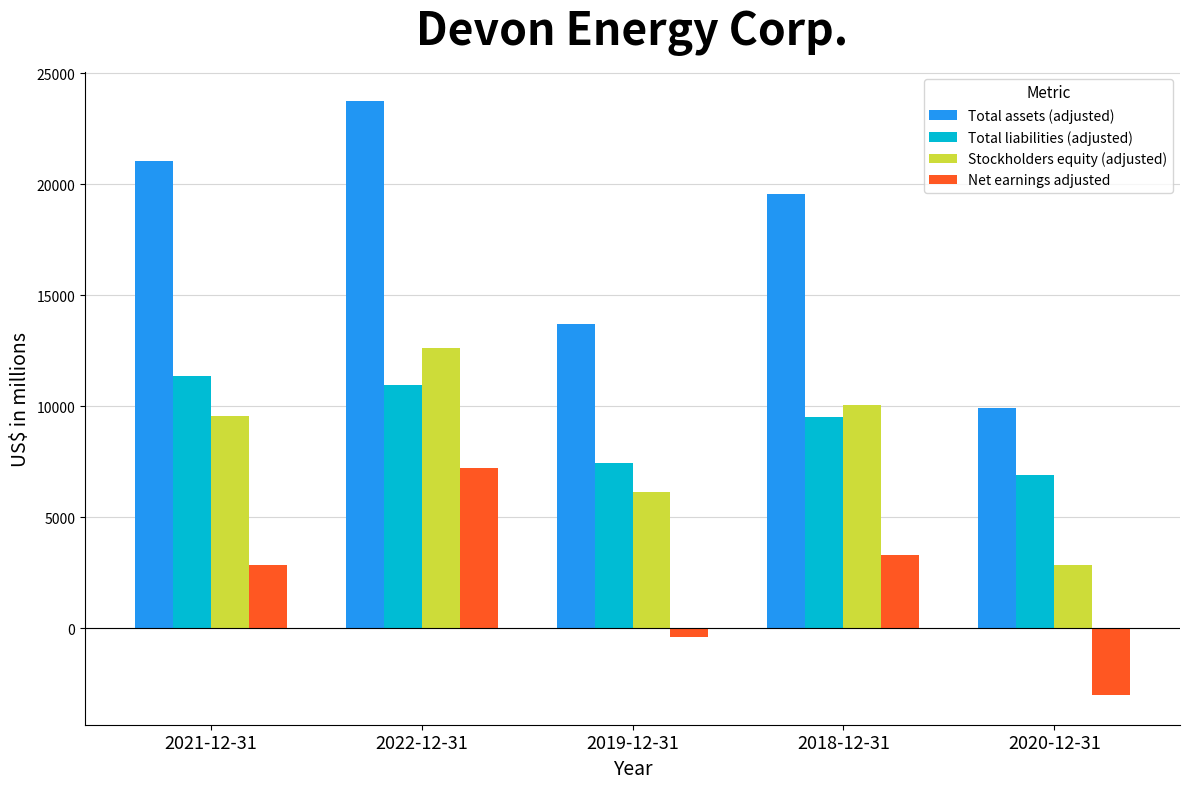

Read the Stockholders equity (adjusted) value at 2020-12-31.

2869